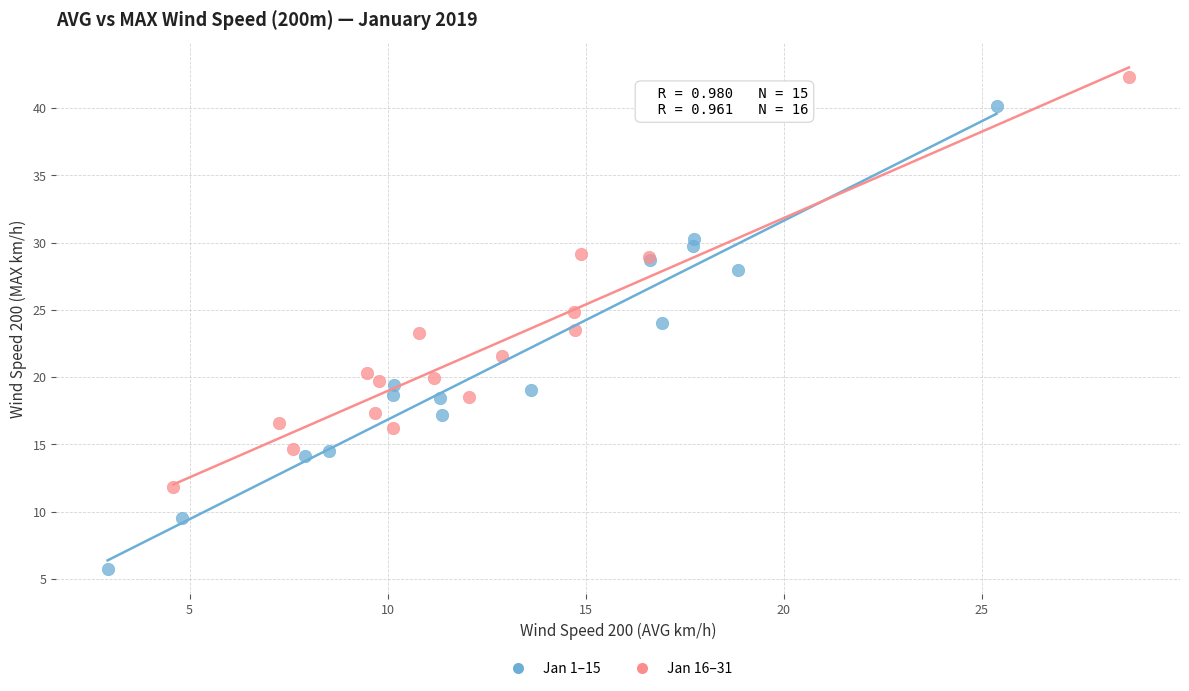

Which series contains the highest Y value?

Jan 16–31